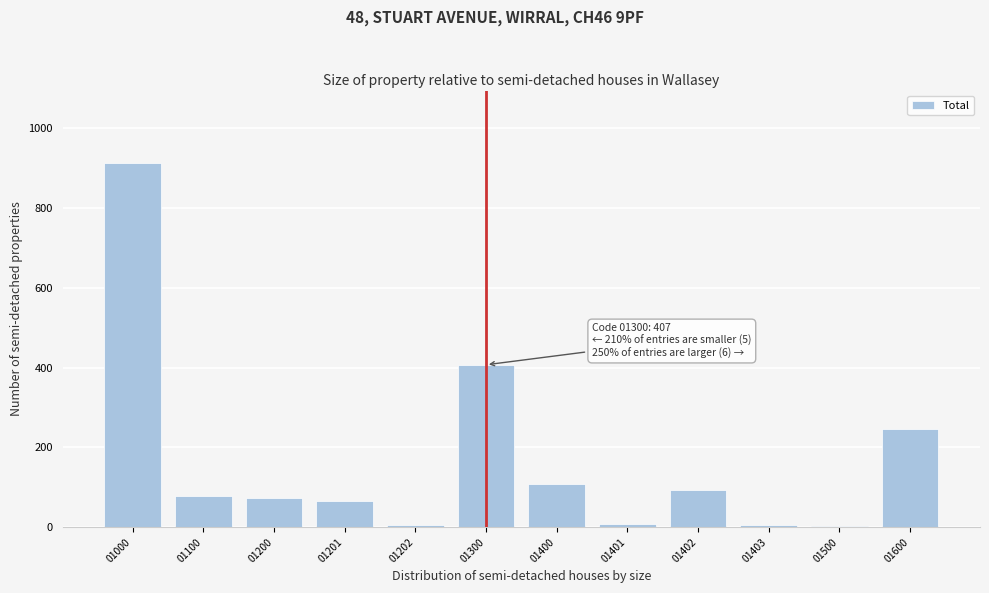

What is the sum of the values at 01100 and 01201?

143